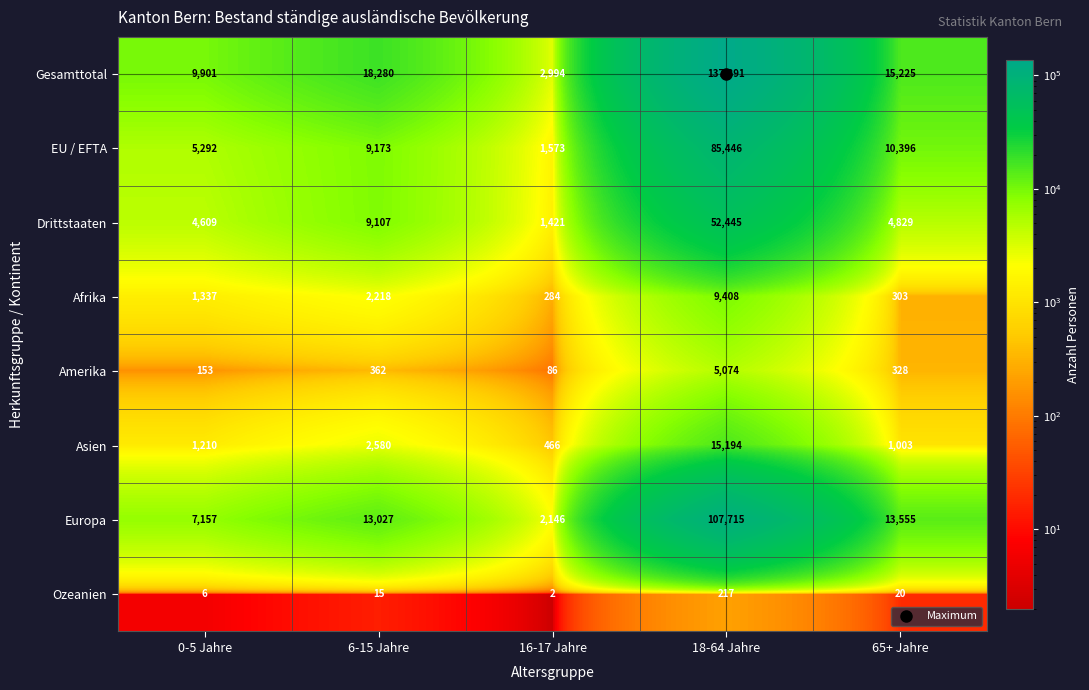

What is the difference between the highest and lowest values at 6-15 Jahre?

18265